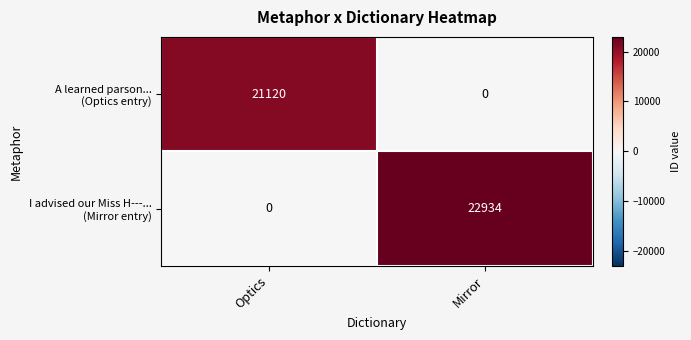

At which category is the sum across all series the highest?

Mirror